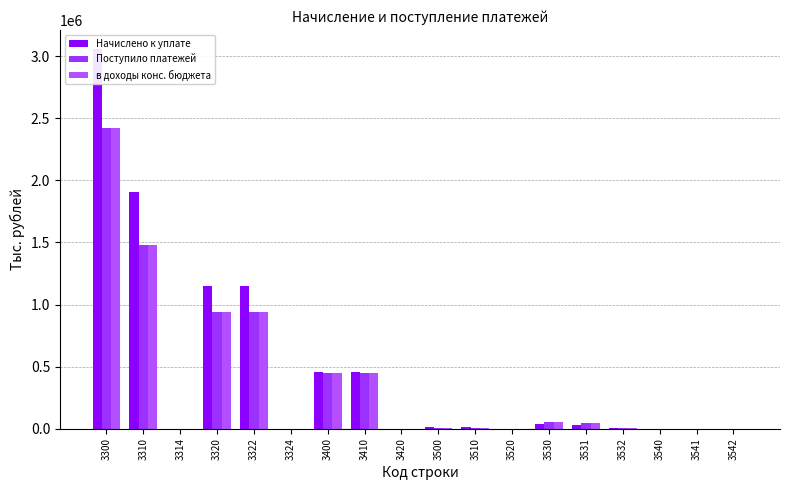

Rank the series at 3400 from highest to lowest value.

Начислено к уплате, Поступило платежей, в доходы конс. бюджета